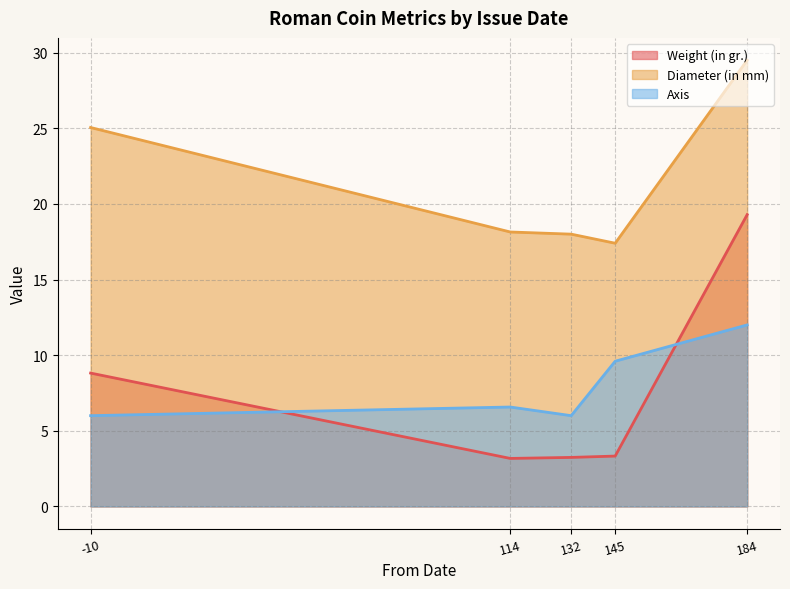

How many lines are shown in the chart?

3